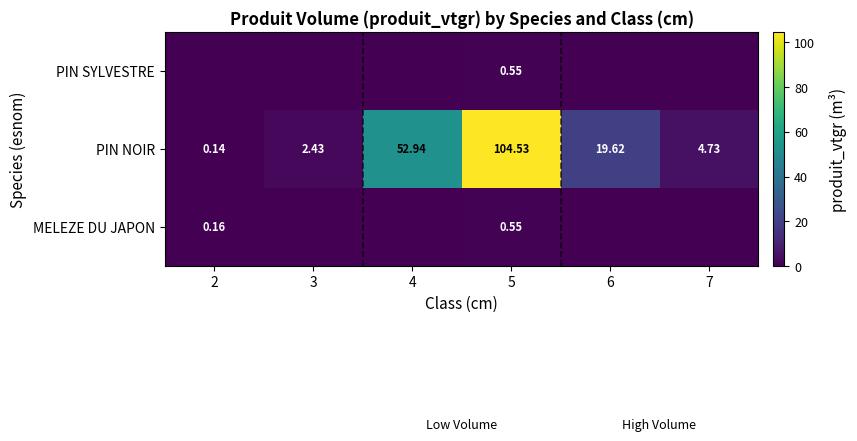

How many series are shown in this chart?

3